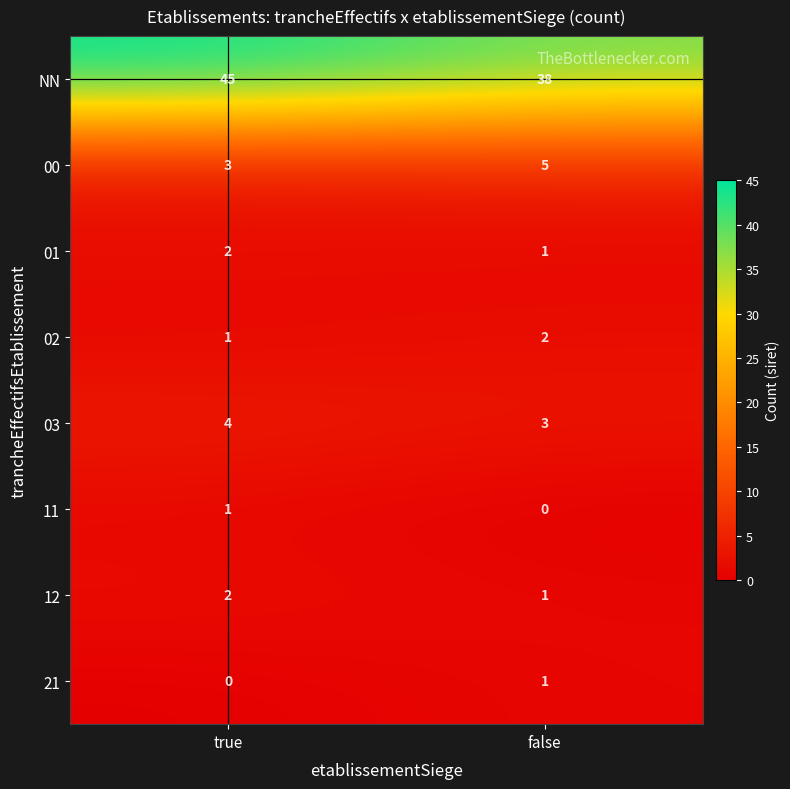

What is the sum of the 12 values at true and false?

3